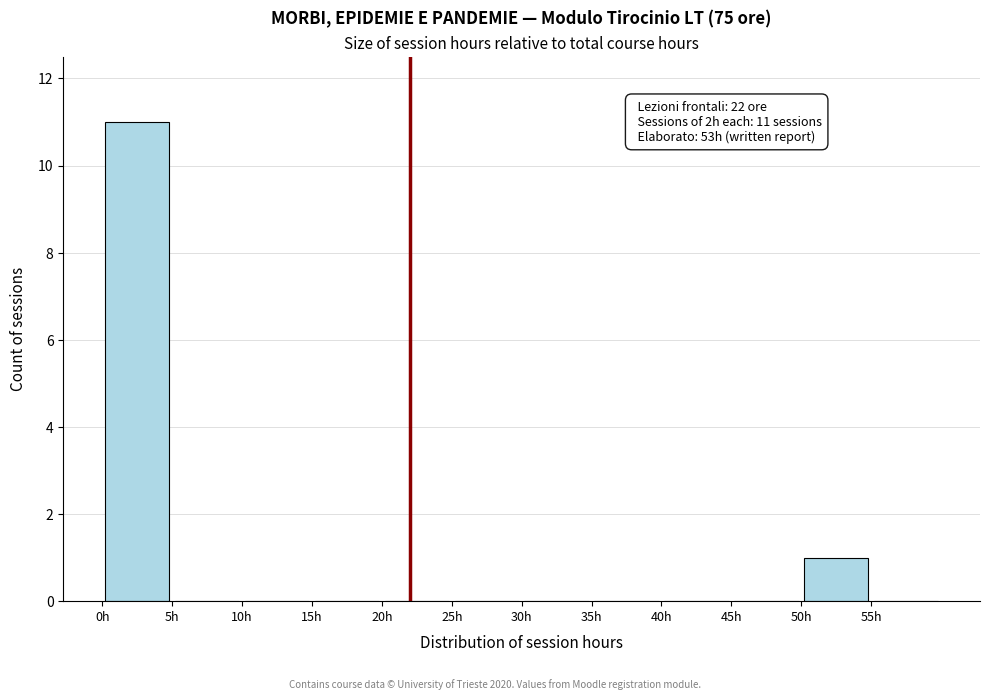

Which range on the x-axis has the tallest bar?

0 to 5